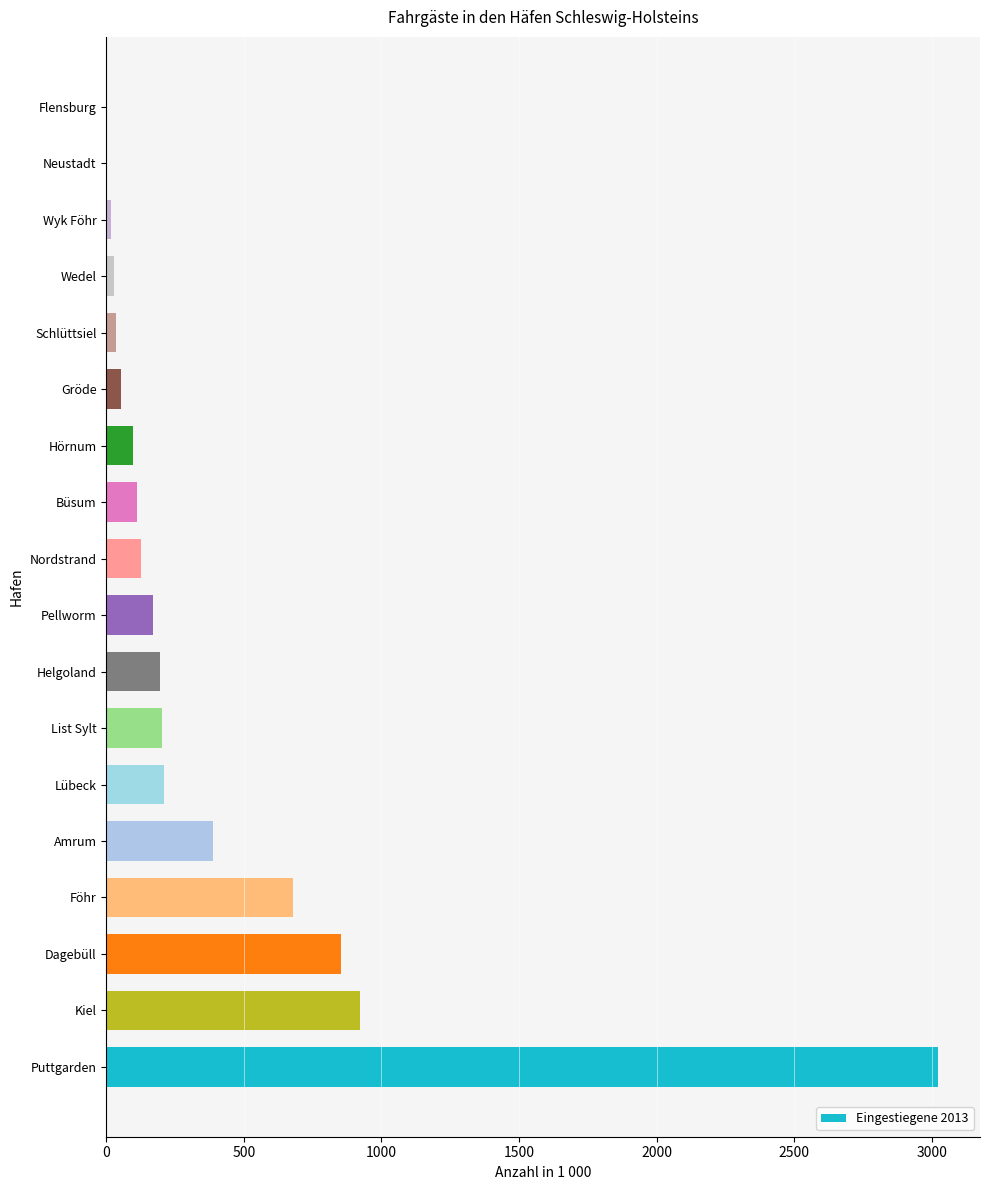

How many distinct data groups are displayed?

1